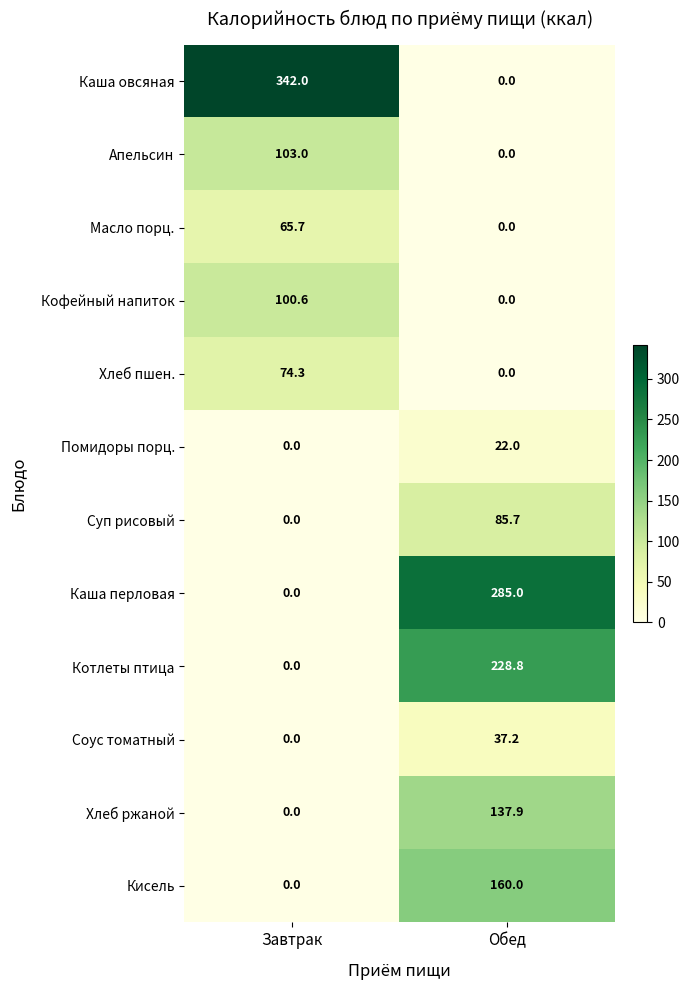

How many categories are shown in the chart?

2